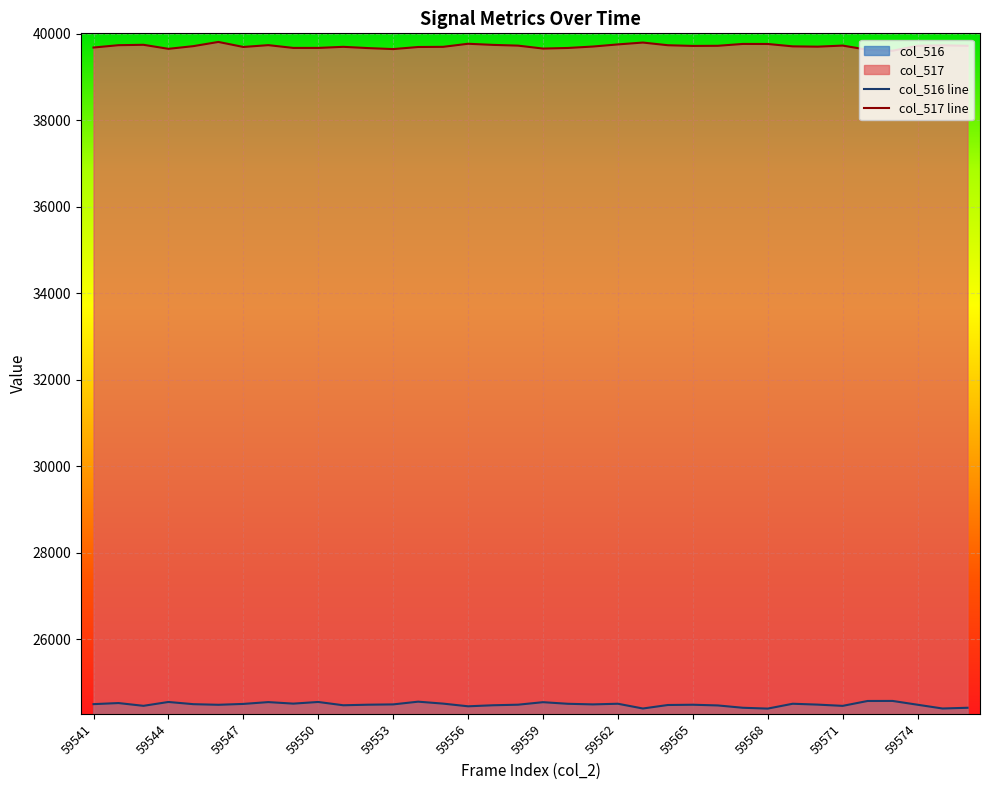

At how many categories does at least one series exceed 31504?

36